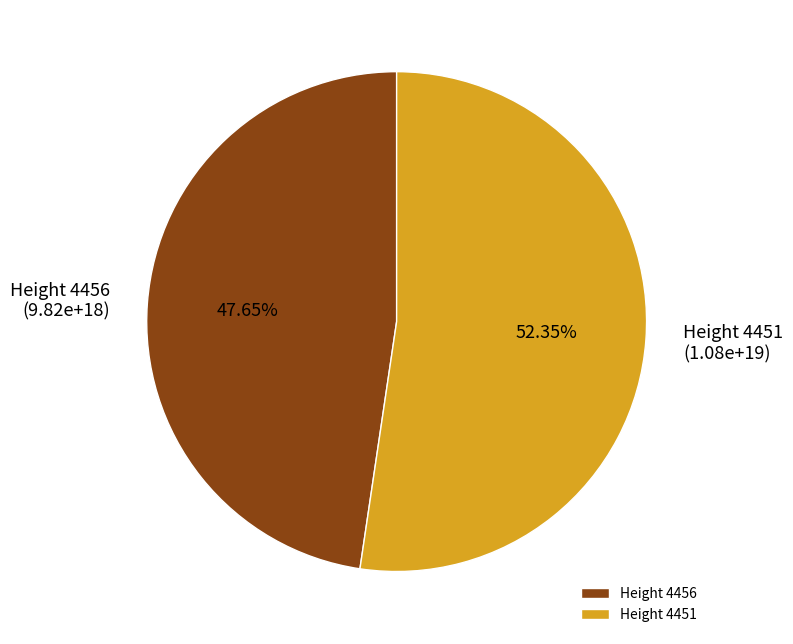

How many slices are in this pie chart?

2